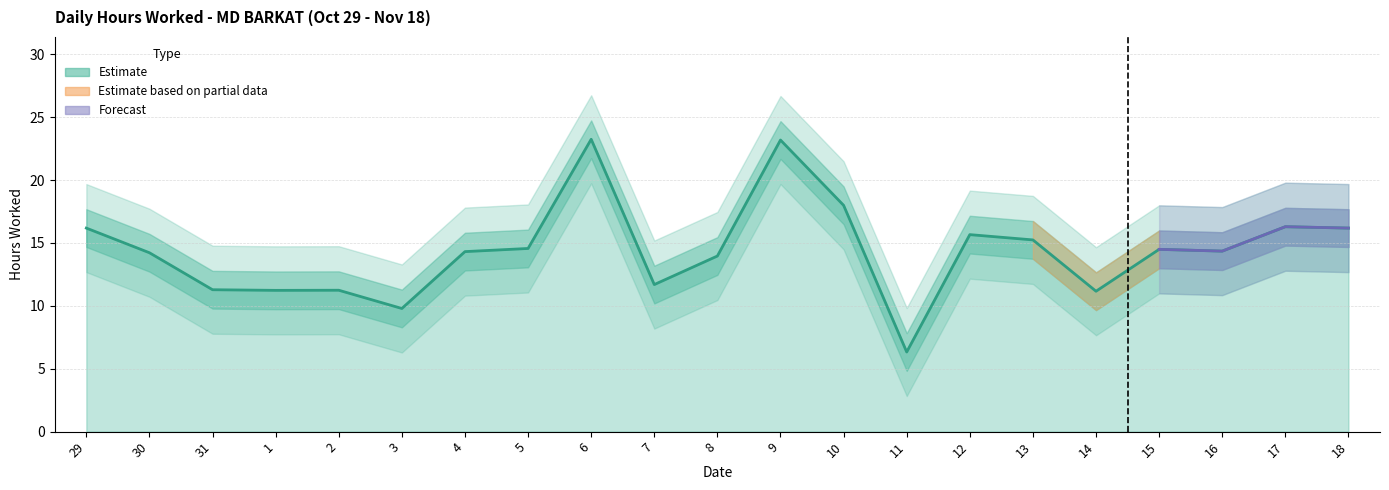

What is the label of the 20th point from the right?

30